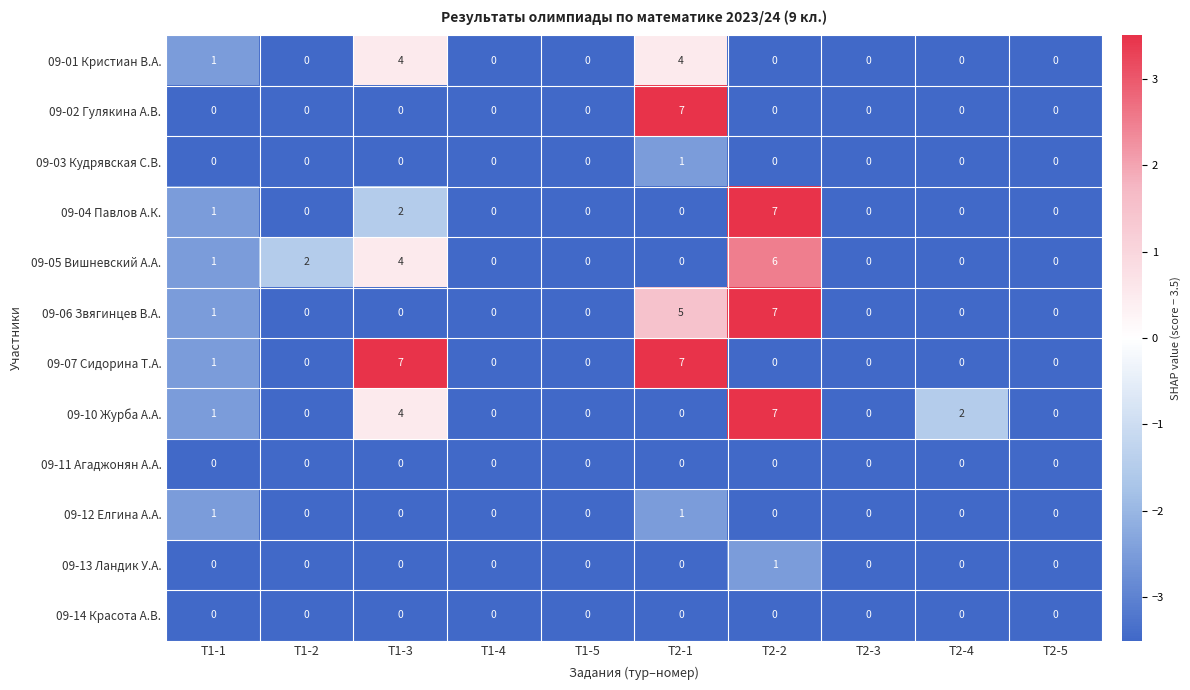

What is the spread (max minus min) of values at T2-1?

7